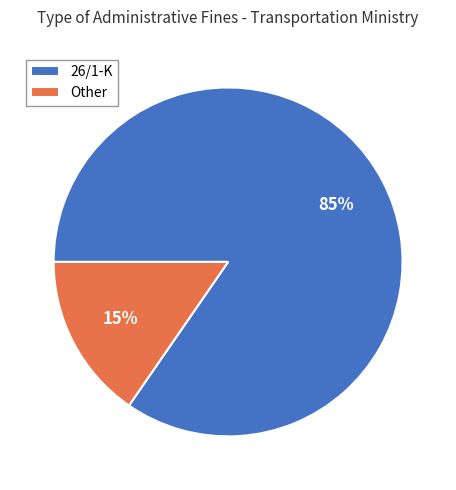

Is the sum of Other and 26/1-K greater than half?

Yes